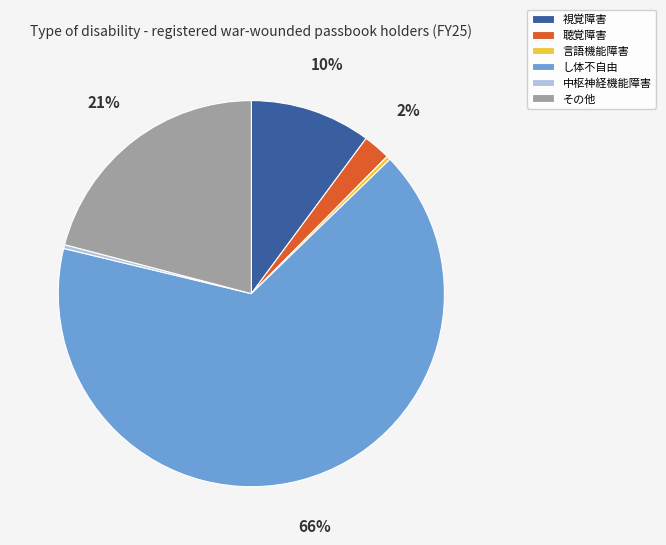

How many segments does this pie chart have?

6